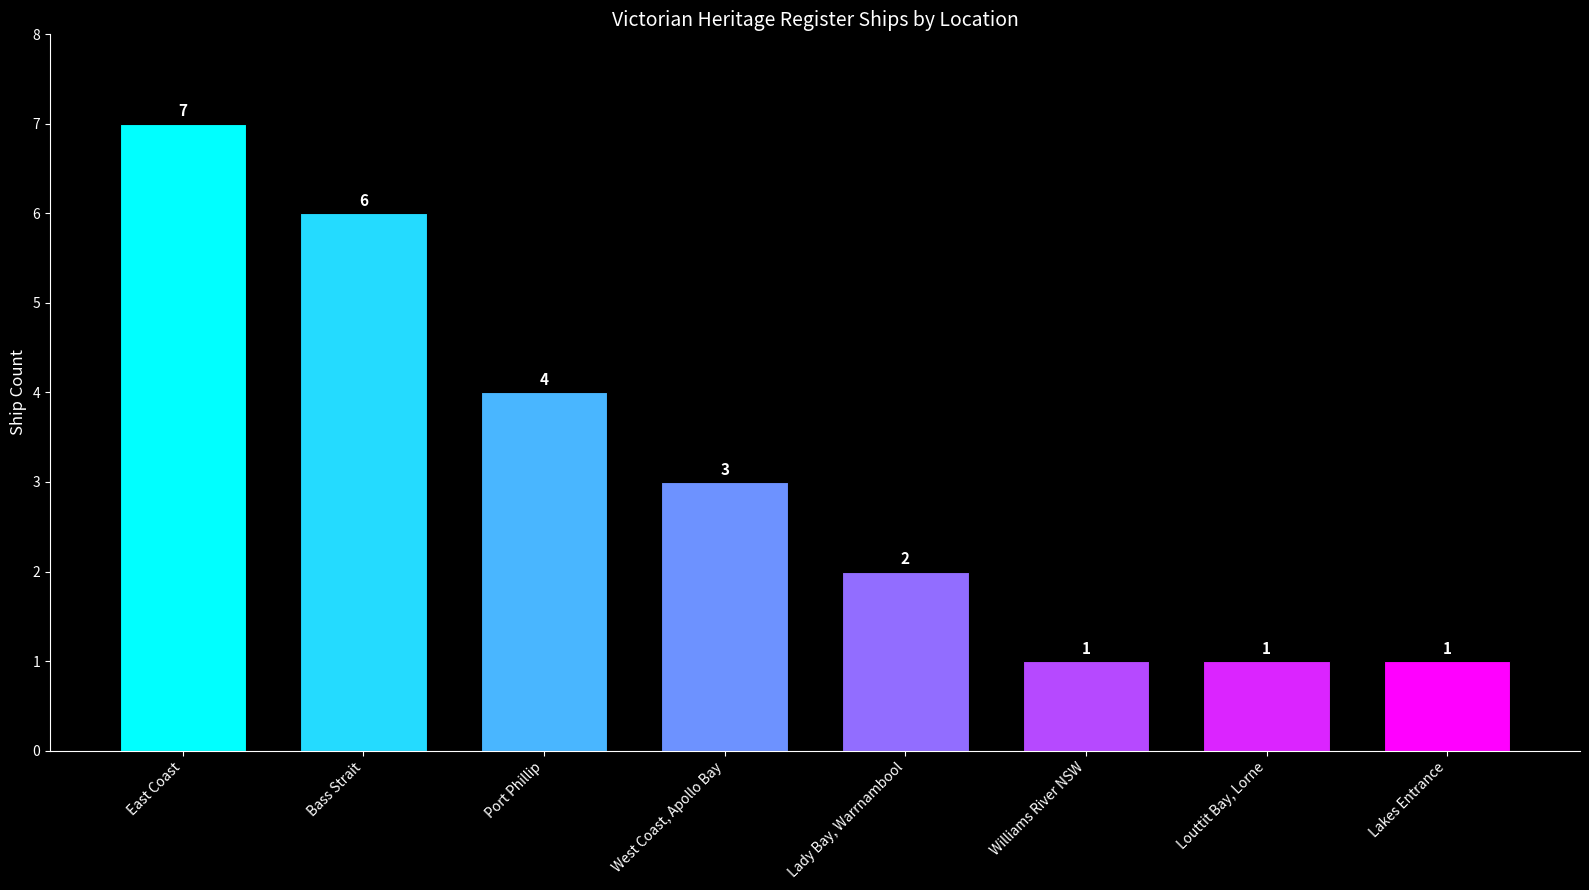

What is the sum of all values?

25